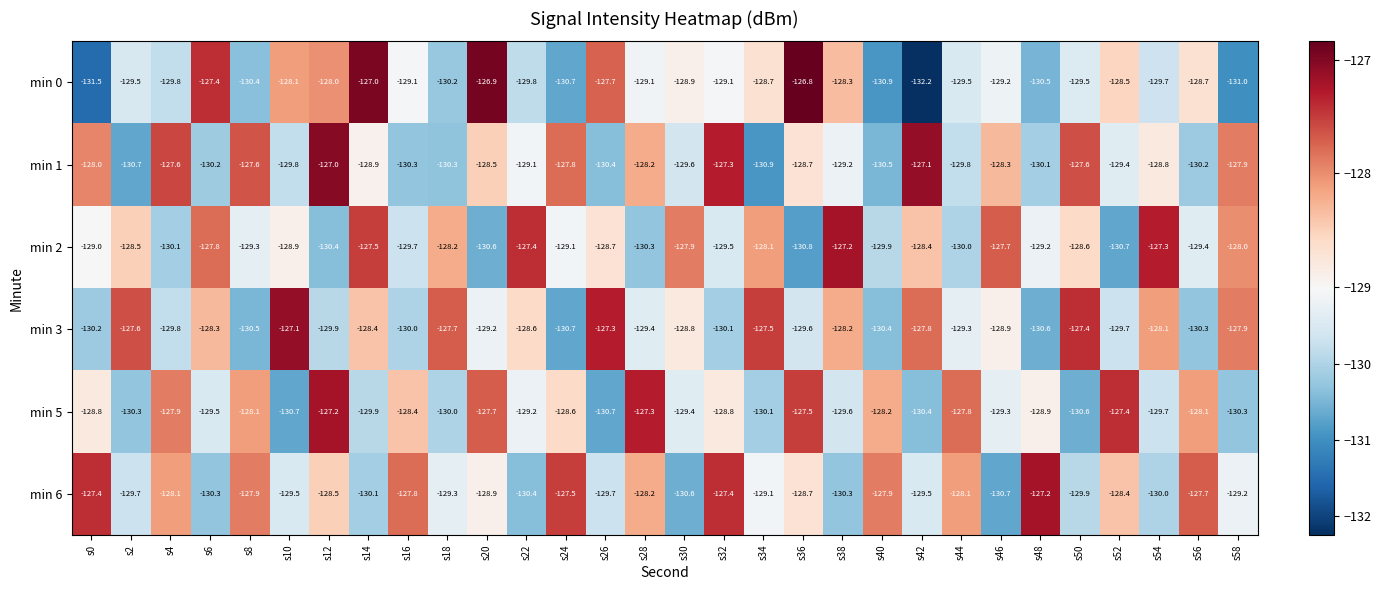

What is the total value across all series at s6?

-773.5